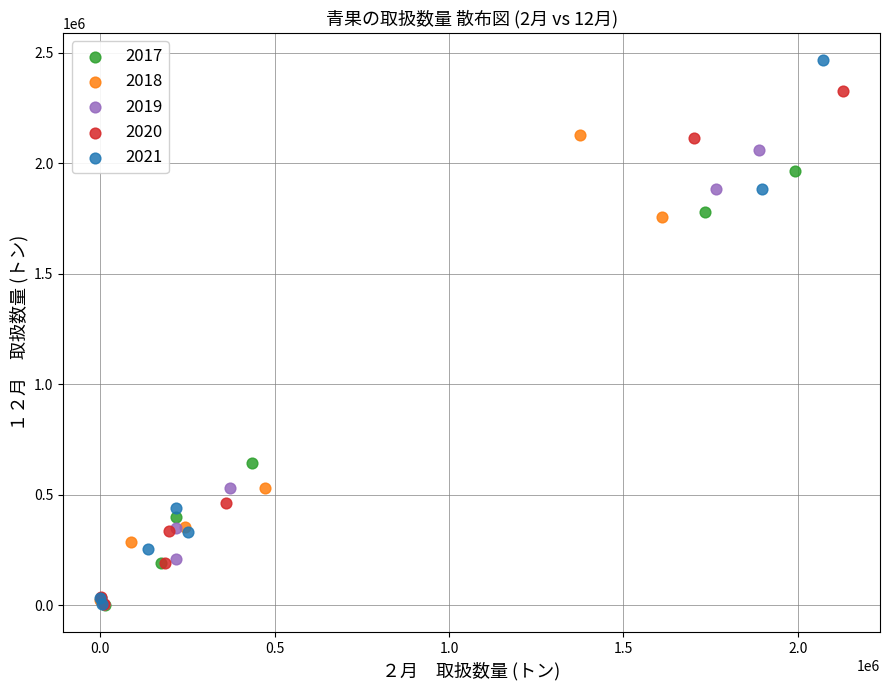

Which series has the widest spread of Y values?

2021